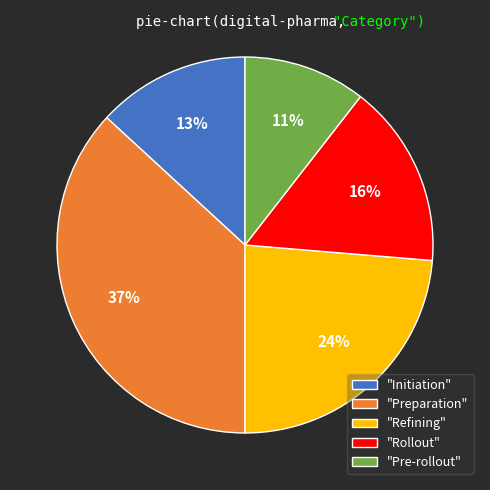

What is the smallest slice in the pie chart?

"Pre-rollout"